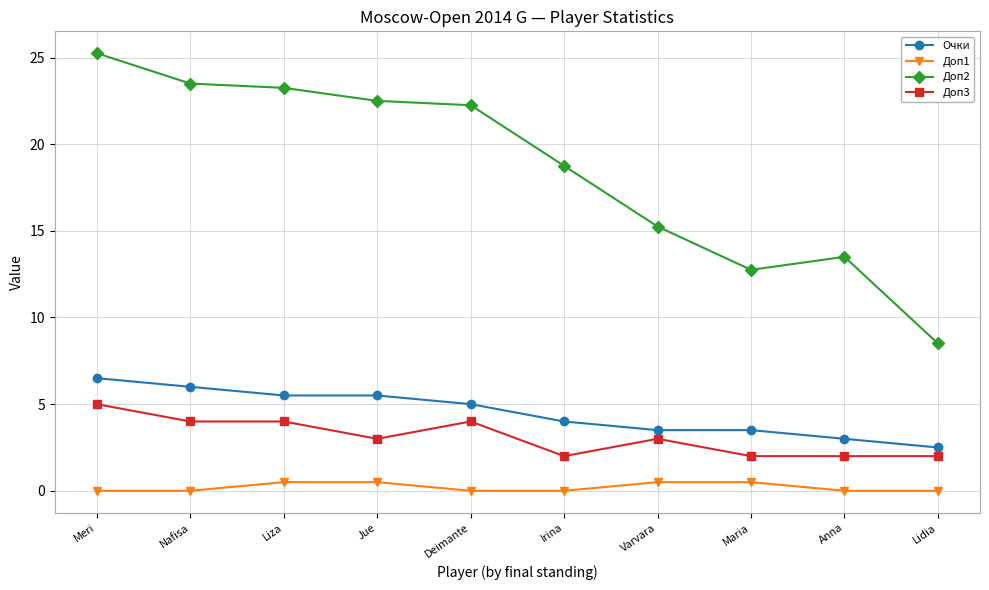

True or false: Доп3 has a value of 8.0 at Meri.

False